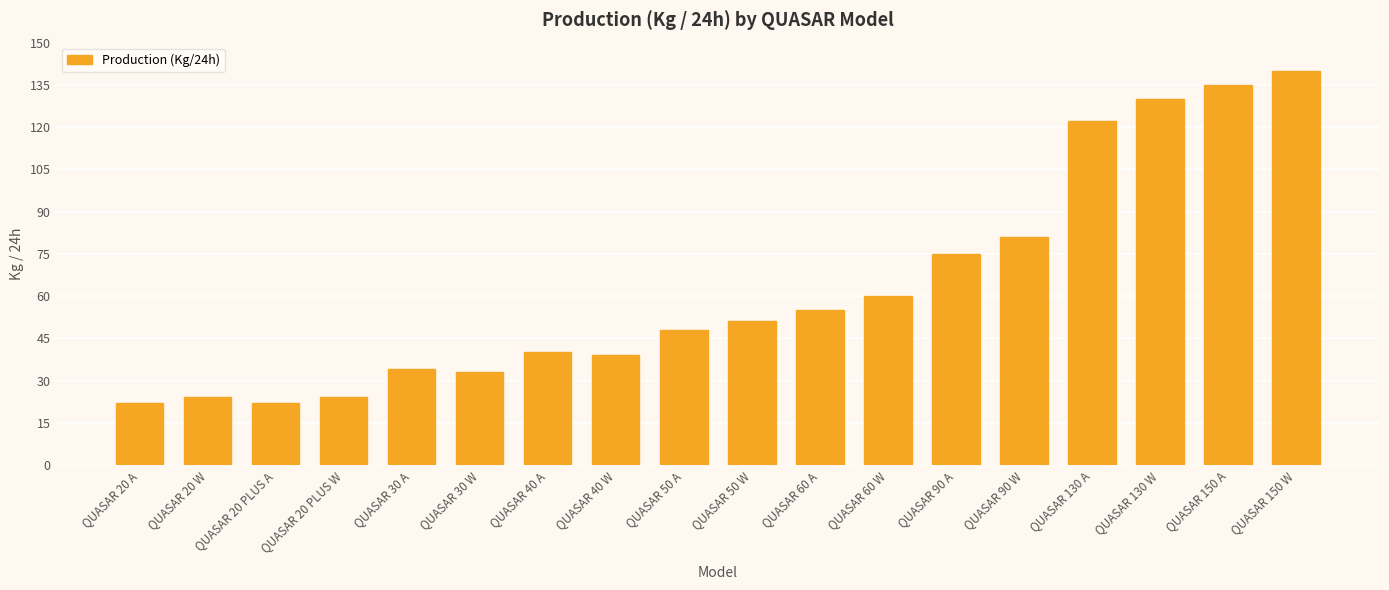

How many categories are shown in the chart?

18